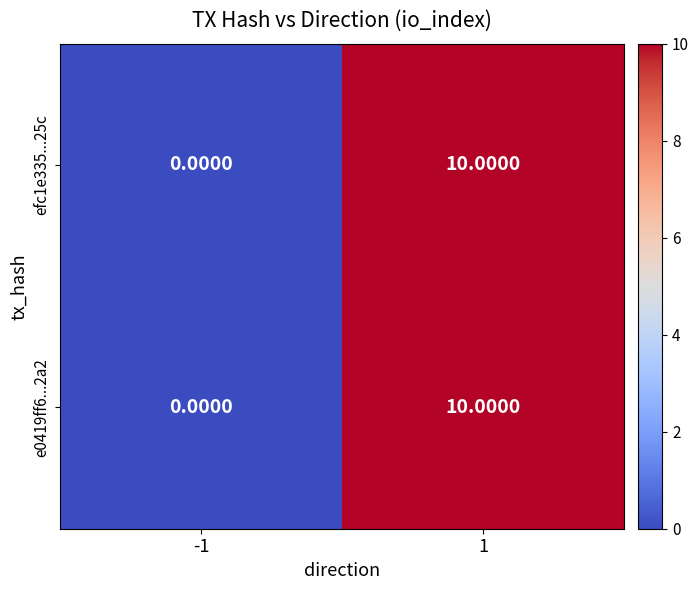

What is the sum of all e0419ff6...2a2 values?

10